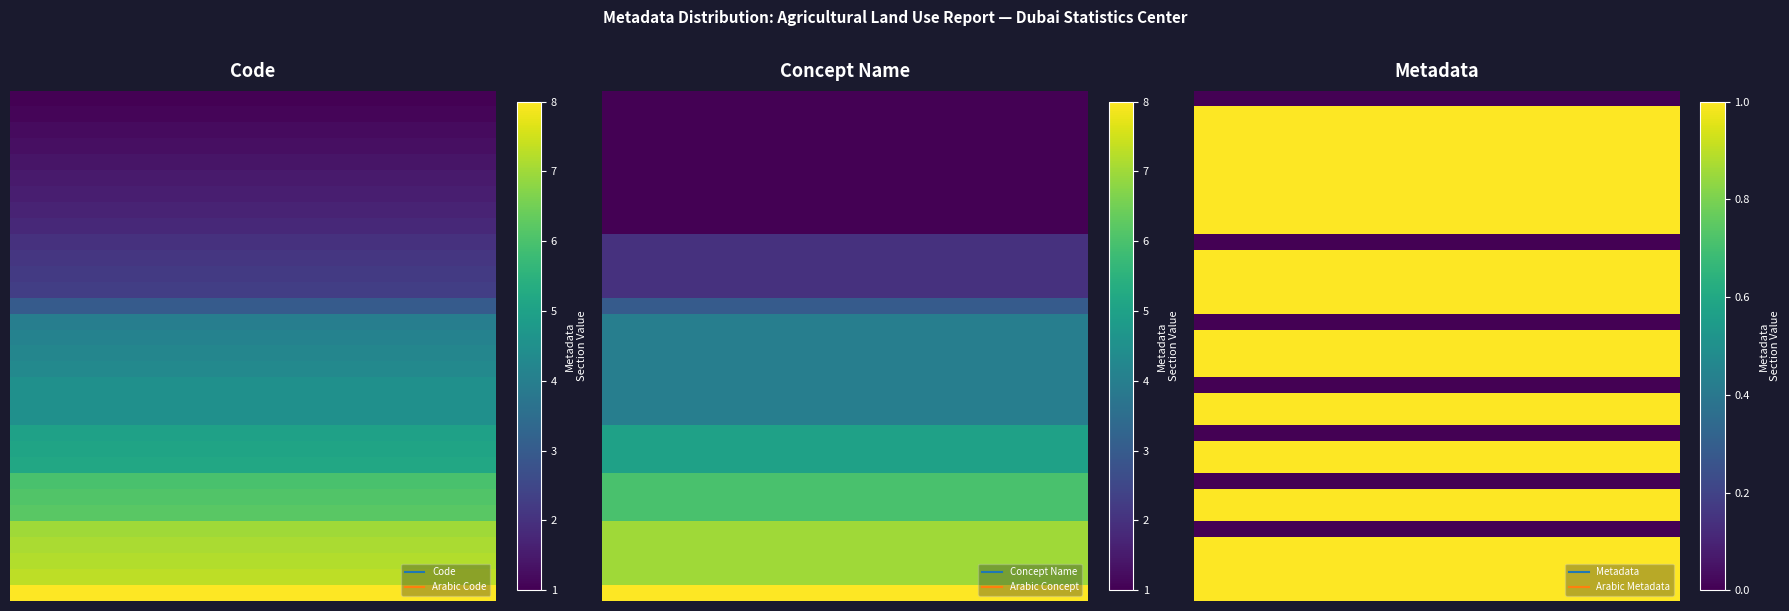

Between 1 and 0, which is larger?

1